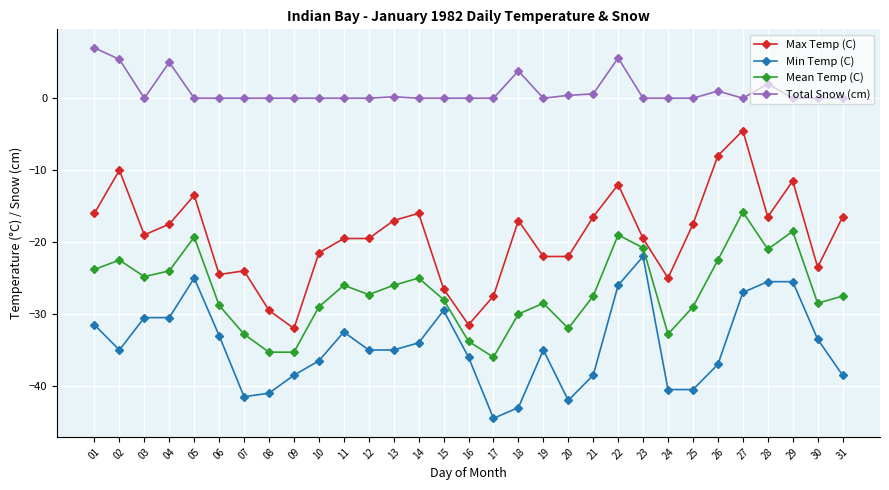

Is it true that Min Temp (C) equals -10.4 at 17?

False